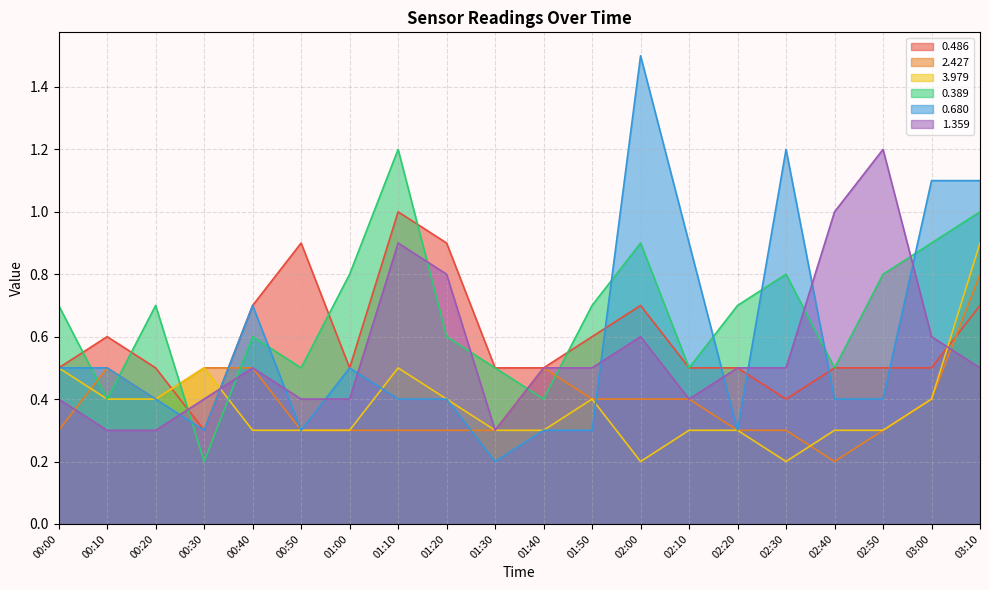

In 1.359, how many points are lower than both neighbors (excluding endpoints)?

2